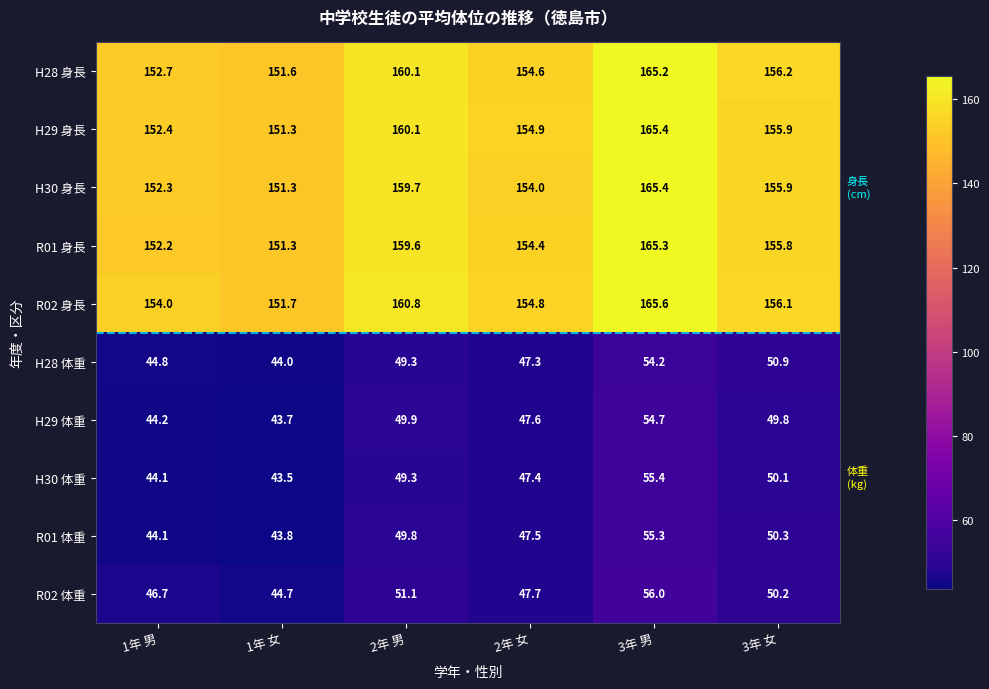

At which category does the chart reach its minimum across all series?

1年 女